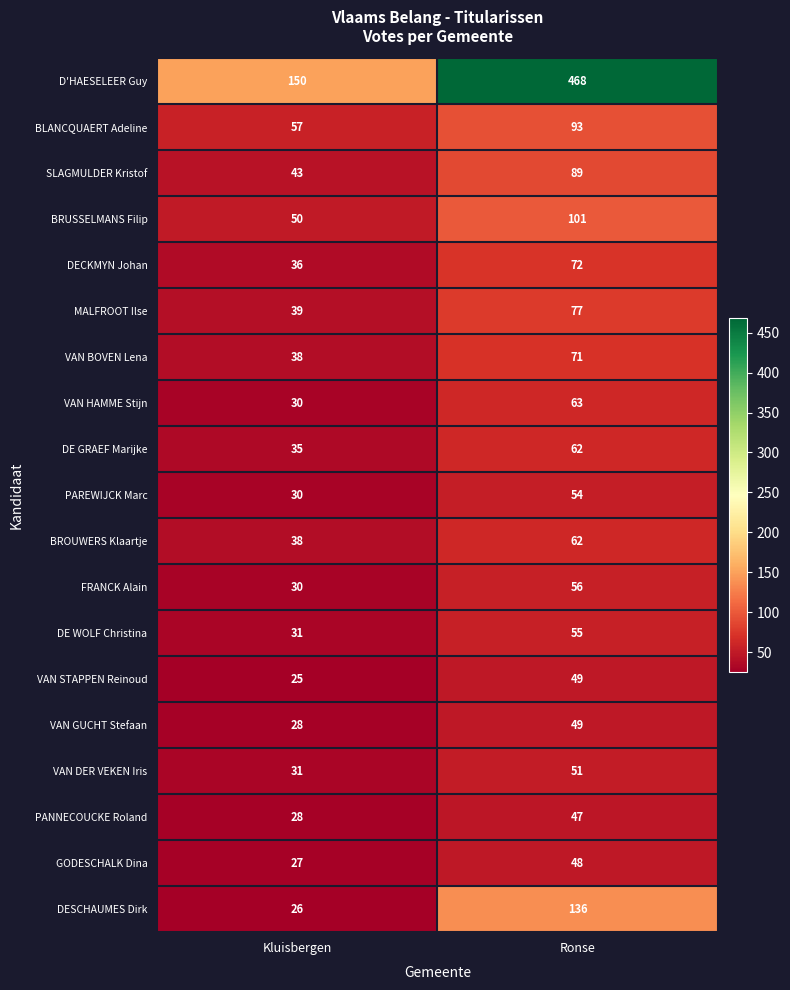

List the labels in order of VAN DER VEKEN Iris value, smallest first.

Kluisbergen, Ronse